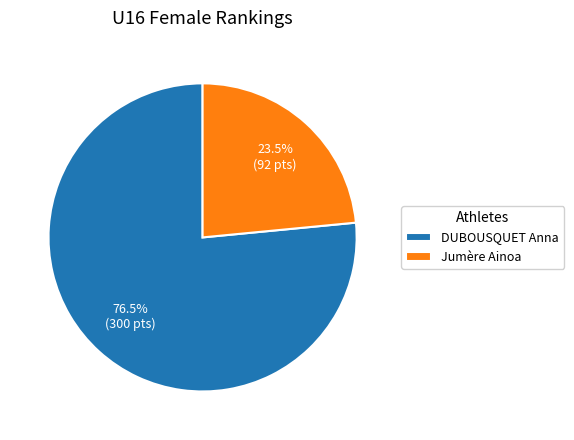

Count the number of slices in the pie.

2